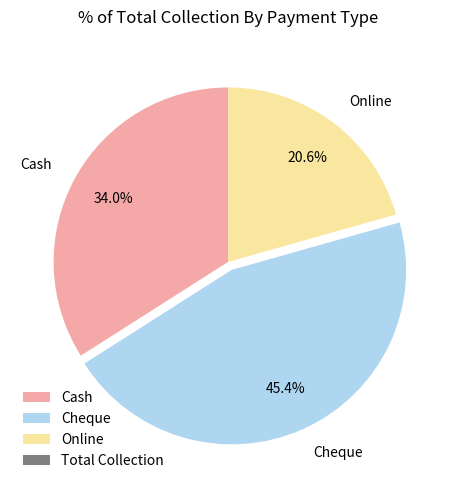

To the nearest percent, what is the combined percentage of Online and Cheque?

66%